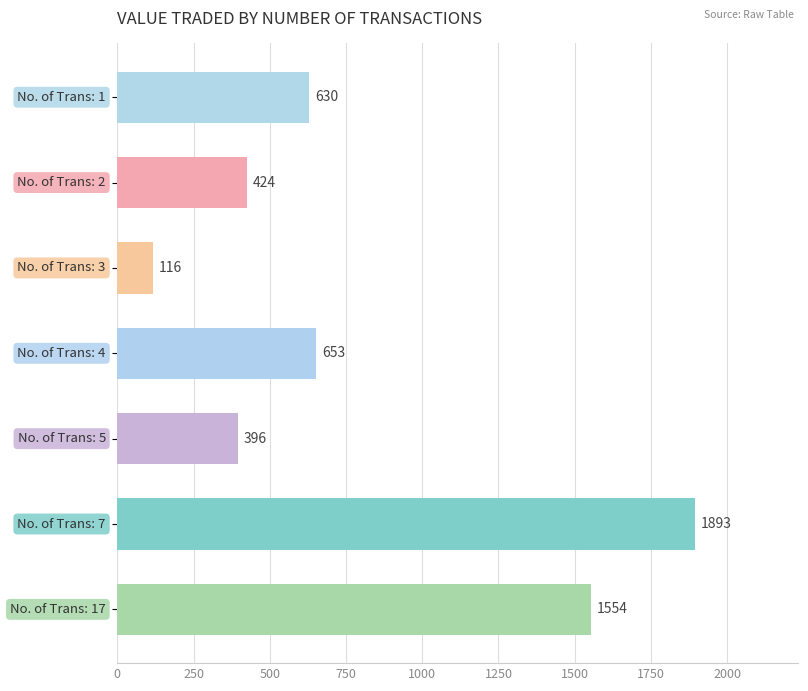

What is the smallest value displayed?

116